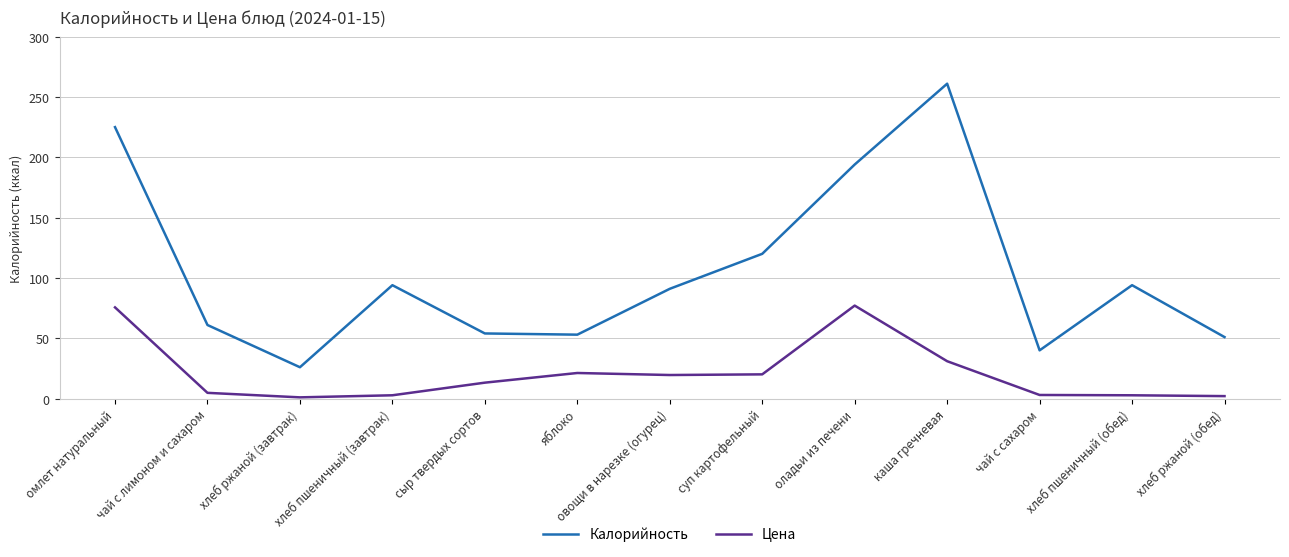

What is the difference between the maximum and minimum values in the Калорийность series?

235.0